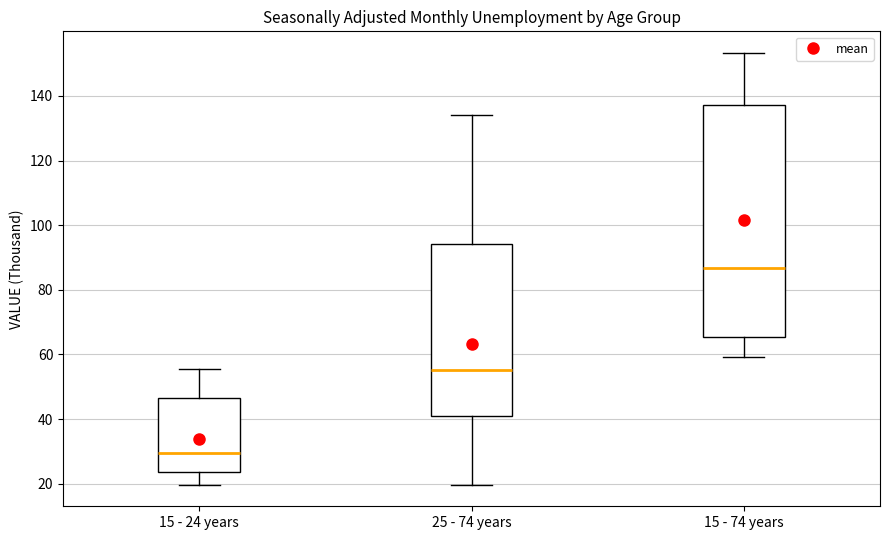

Reading left to right, transcribe this box plot: for each box, give where its median line is, the range the box spans, and where its two whiskers end, as read against the y-axis. The values are not printed on the chart, so give them approximately, as read against the axis.

15 - 24 years: median 30, box 24 to 46, whiskers 20 to 56
25 - 74 years: median 56, box 42 to 94, whiskers 20 to 134
15 - 74 years: median 86, box 66 to 138, whiskers 60 to 154